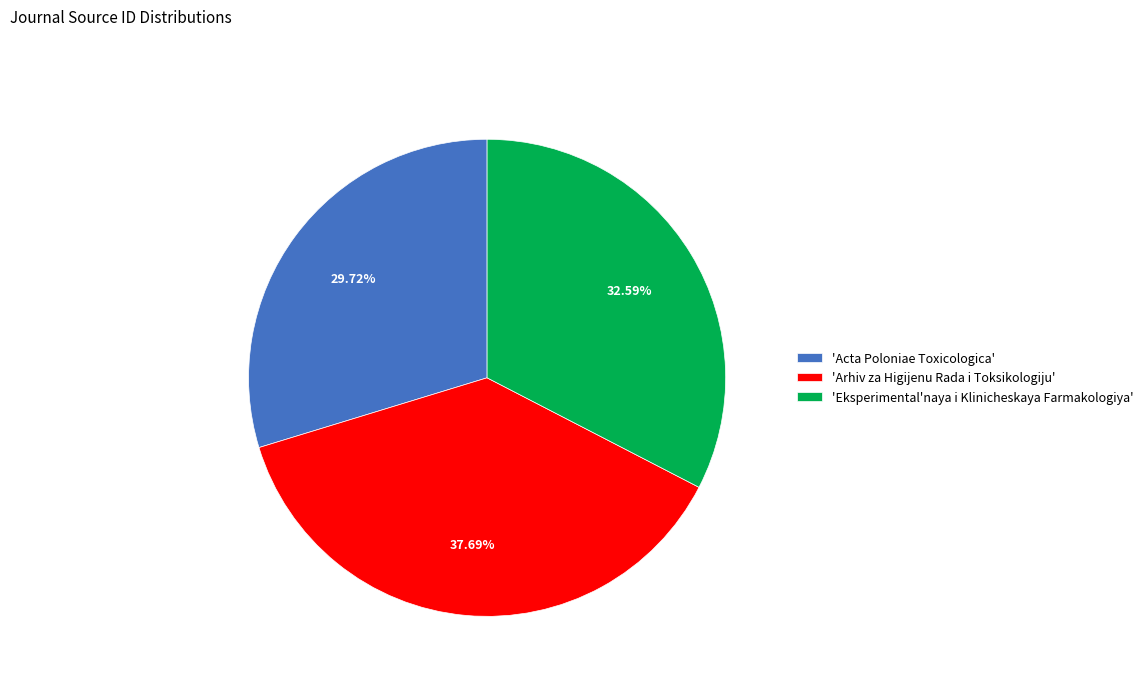

Which category has the biggest portion of the pie?

'Arhiv za Higijenu Rada i Toksikologiju'